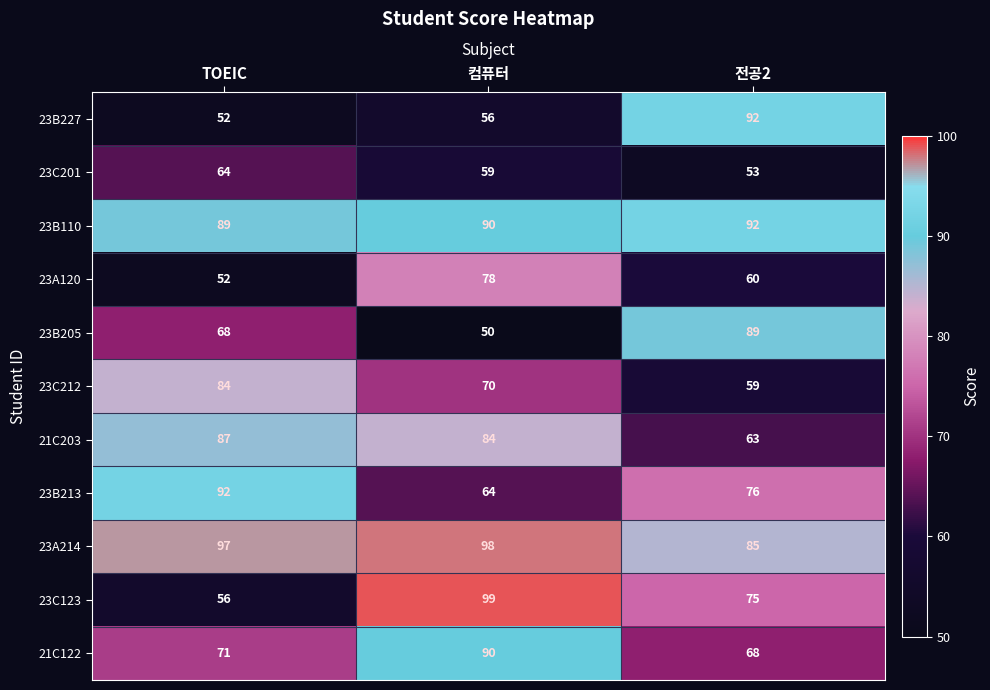

What is the minimum value shown in the chart?

50